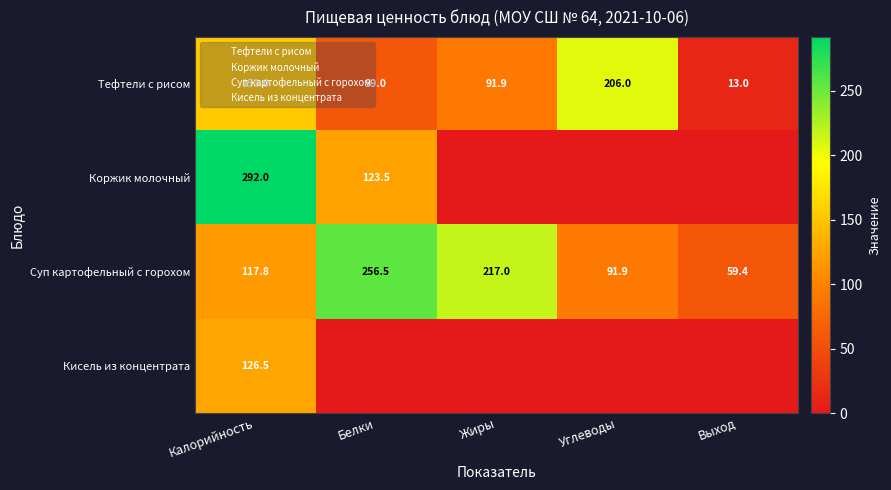

What is the difference between the Тефтели с рисом values at Белки and Жиры?

32.9